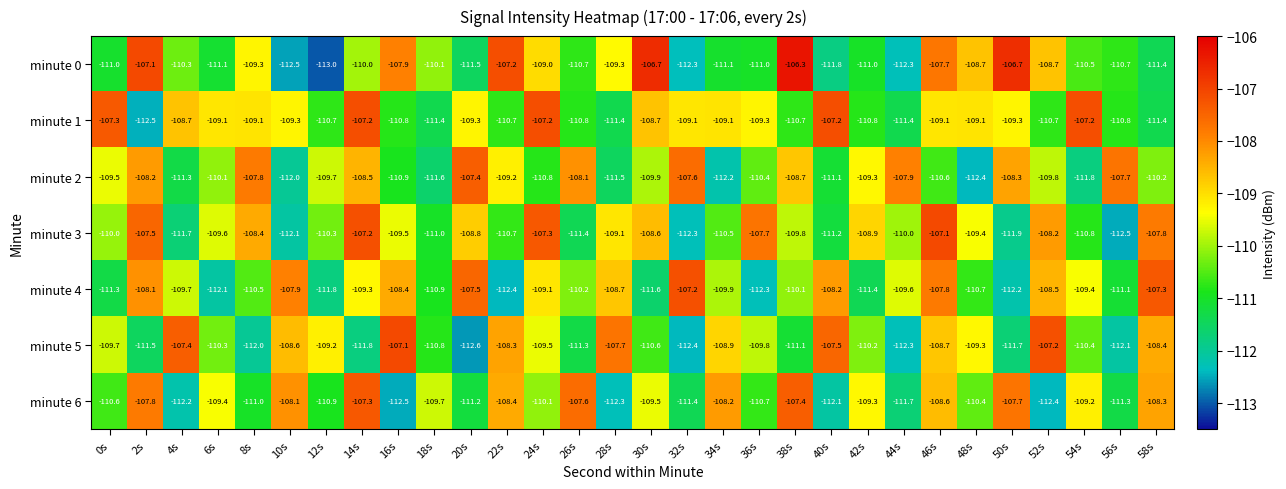

The value of minute 2 at 14s is -169.2. True or false?

False